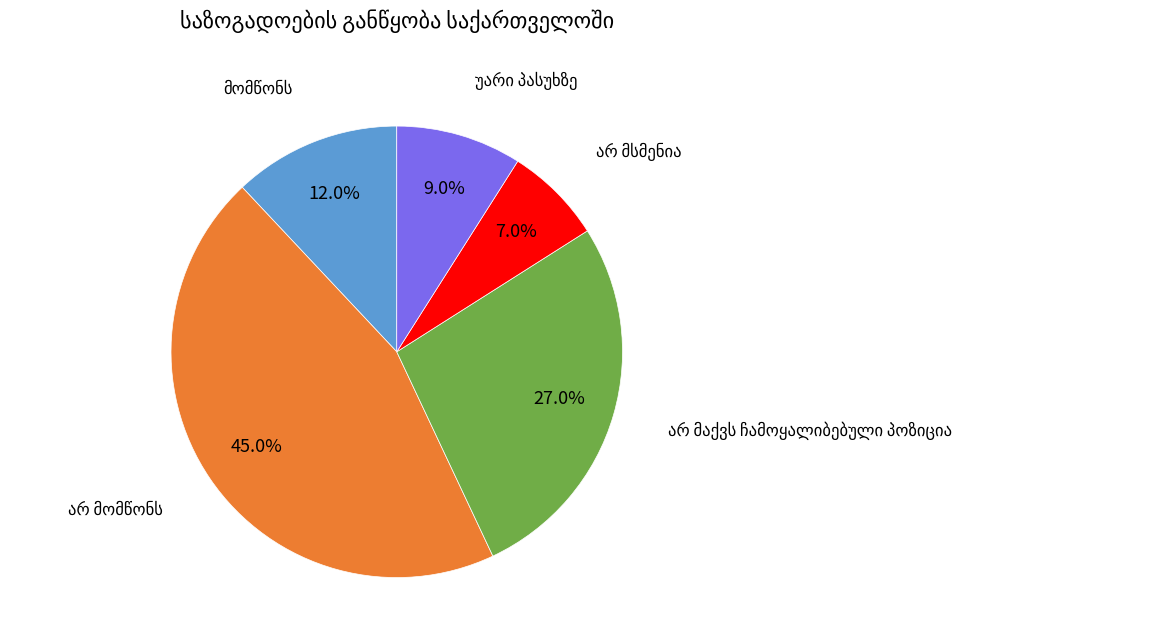

Does any single category account for the majority?

No